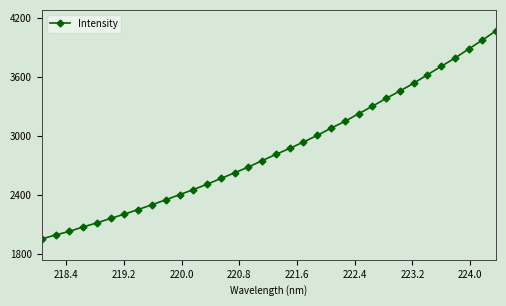

What is the greatest value displayed?

4068.5